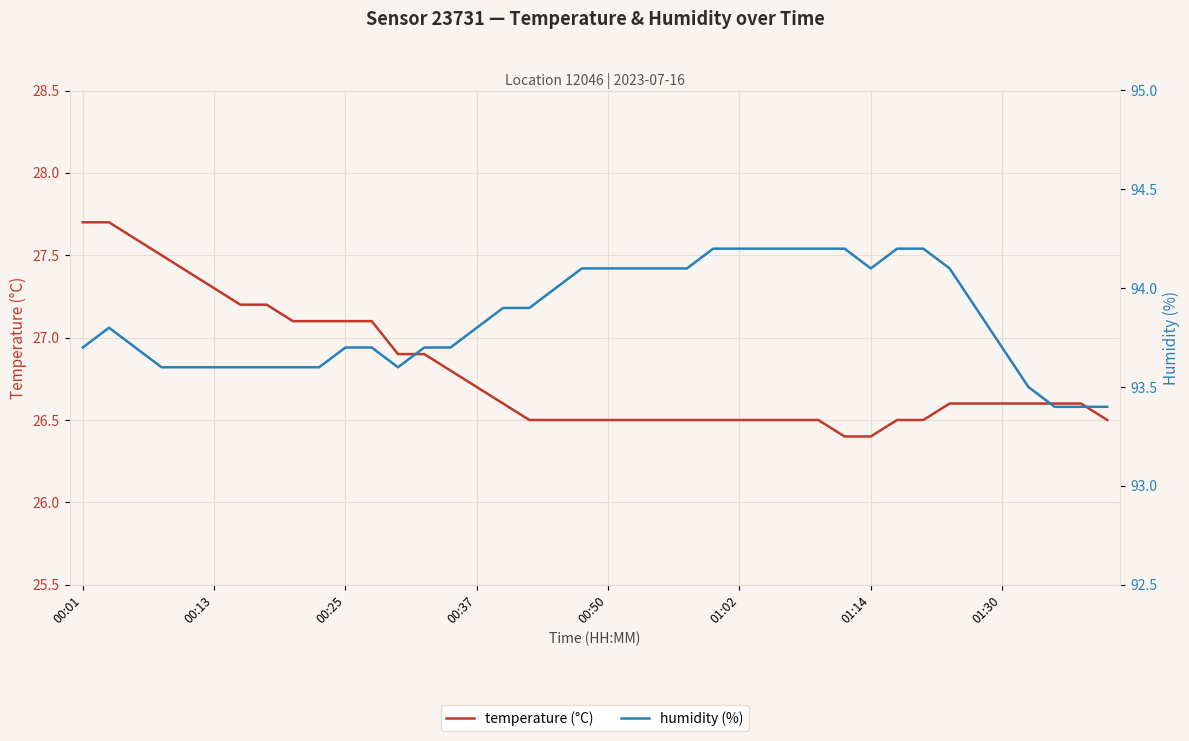

Reading left to right, transcribe all the data shown in this chart.

temperature (°C): 27.7	27.7	27.6	27.5	27.4	27.3	27.2	27.2	27.1	27.1	27.1	27.1	26.9	26.9	26.8	26.7	26.6	26.5	26.5	26.5	26.5	26.5	26.5	26.5	26.5	26.5	26.5	26.5	26.5	26.4	26.4	26.5	26.5	26.6	26.6	26.6	26.6	26.6	26.6	26.5
humidity (%): 93.7	93.8	93.7	93.6	93.6	93.6	93.6	93.6	93.6	93.6	93.7	93.7	93.6	93.7	93.7	93.8	93.9	93.9	94.0	94.1	94.1	94.1	94.1	94.1	94.2	94.2	94.2	94.2	94.2	94.2	94.1	94.2	94.2	94.1	93.9	93.7	93.5	93.4	93.4	93.4